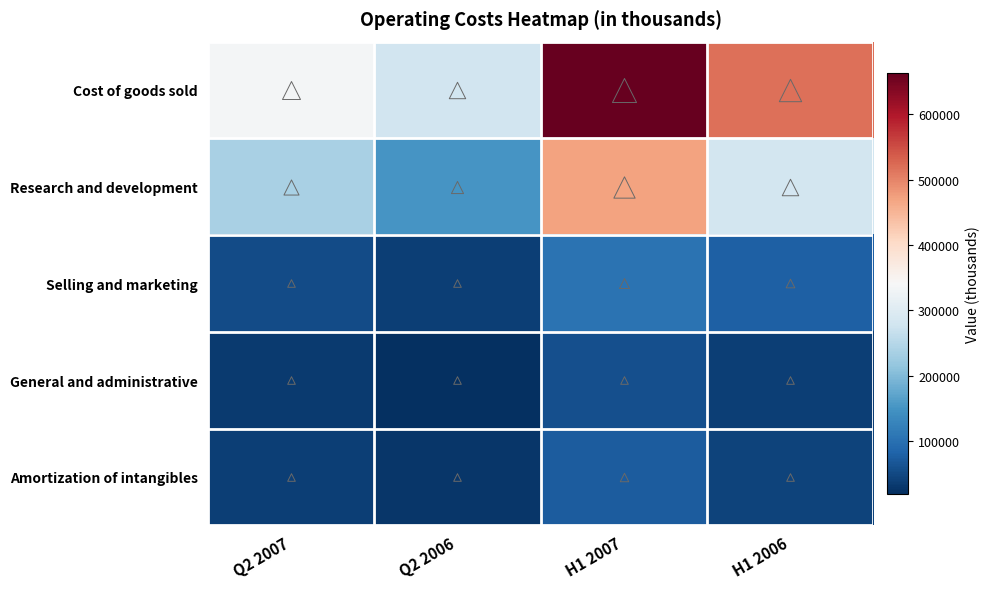

What is the difference between the highest and lowest values at Q2 2007?

301755